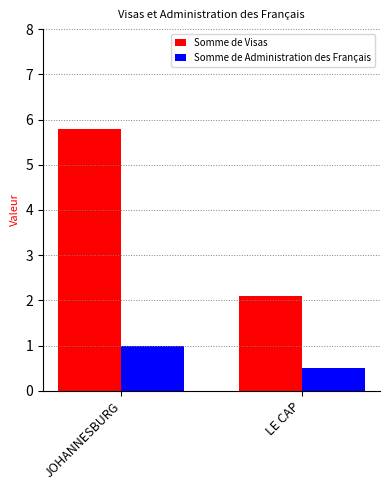

At which label does Somme de Visas first exceed 5?

JOHANNESBURG